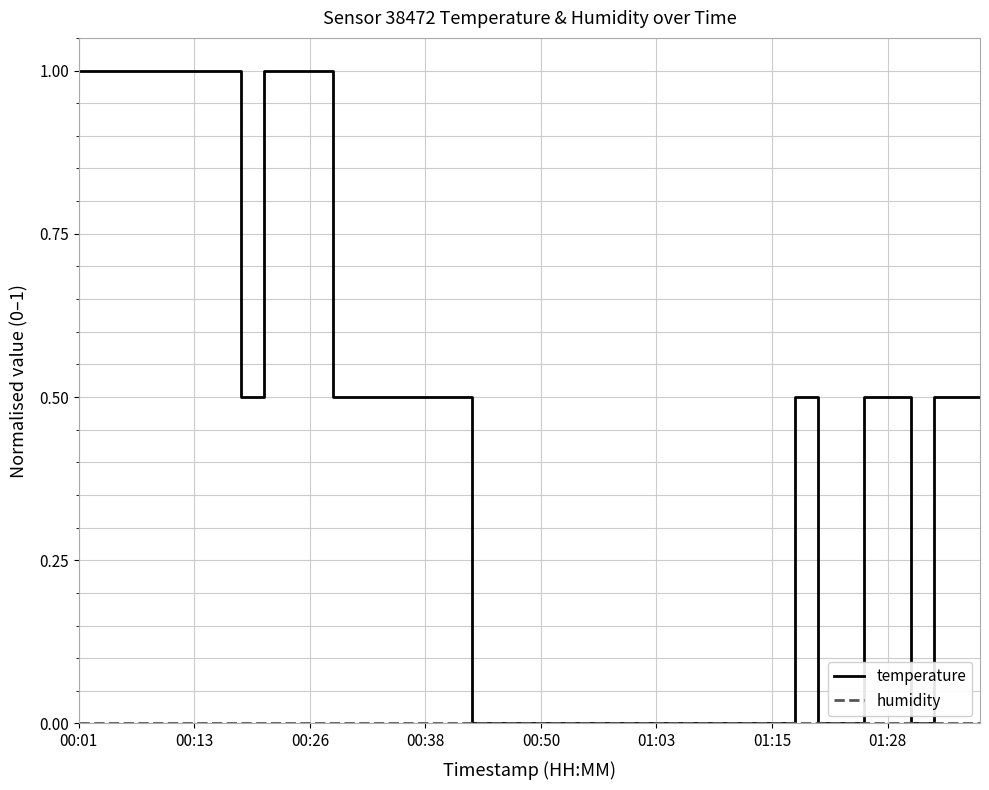

How many series are shown in this chart?

2